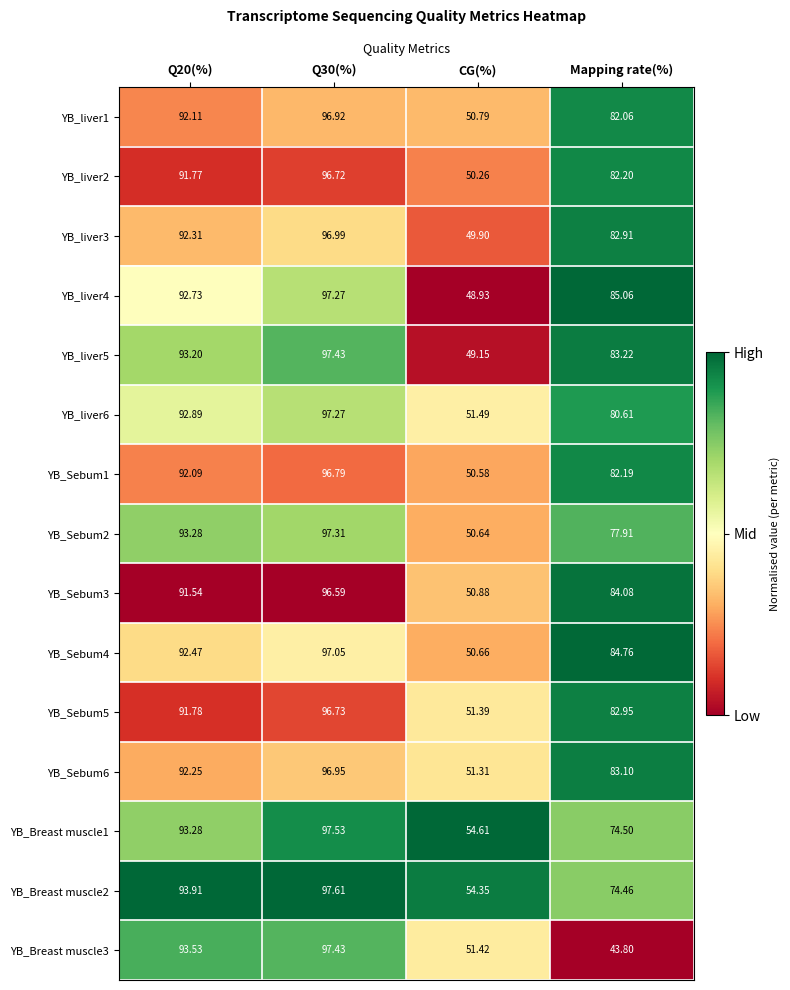

Which category has the lowest value in the YB_liver3 series?

CG(%)